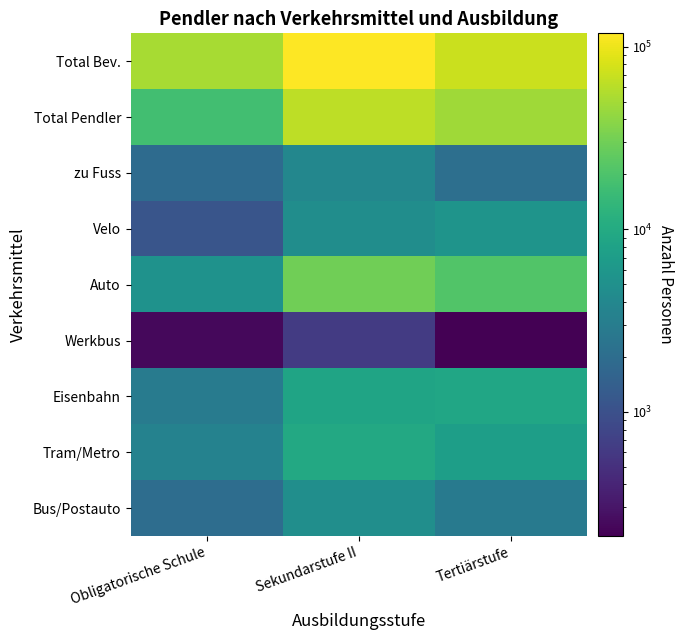

What is the greatest value displayed?

118535.1